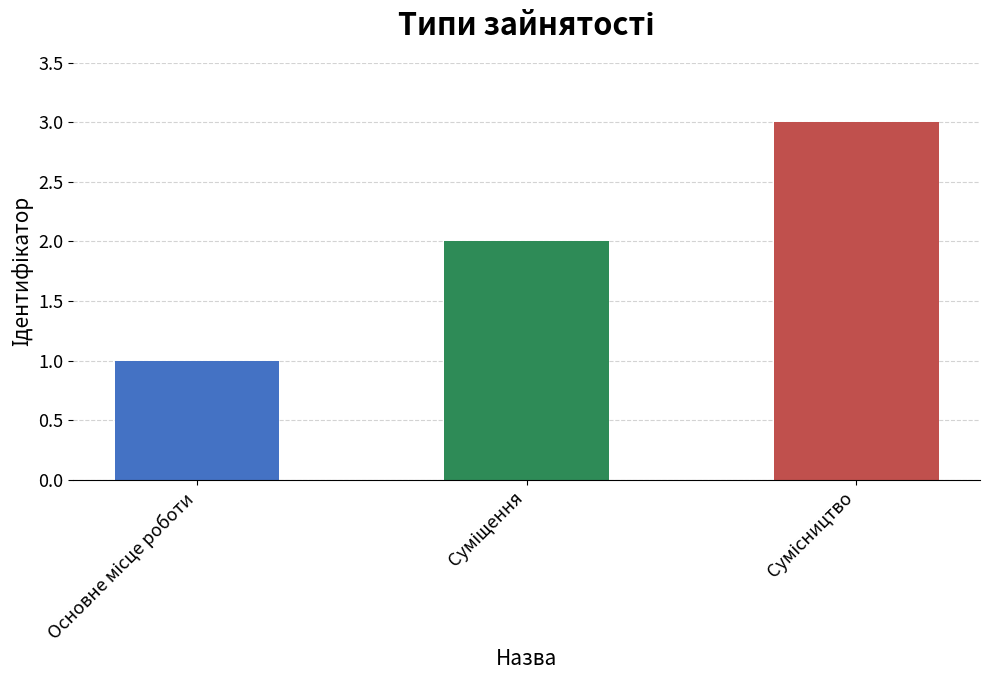

What is the minimum value shown in the chart?

1